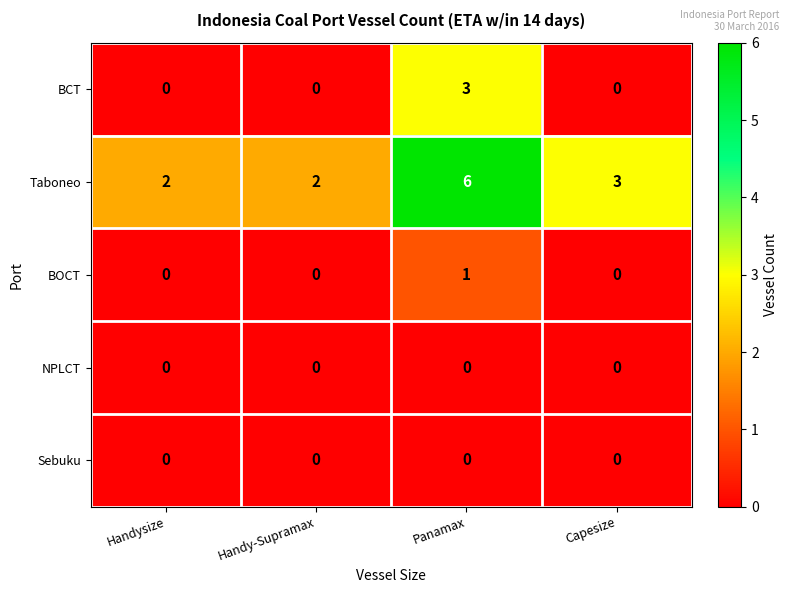

How many BOCT values are between 0 and 1?

4